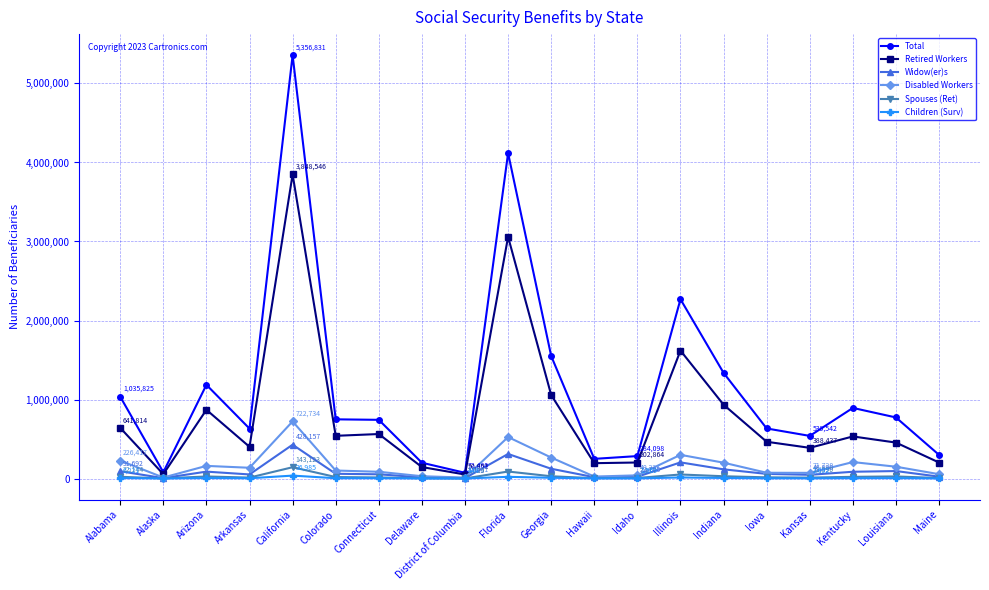

What is the difference between the maximum and second lowest values in the Children (Surv) series?

36185